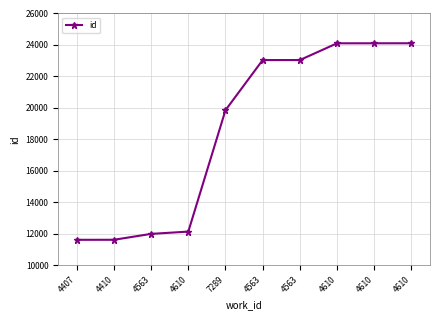

List the labels in order of value, smallest first.

4407, 4410, 4563, 4610, 7289, 4563, 4563, 4610, 4610, 4610